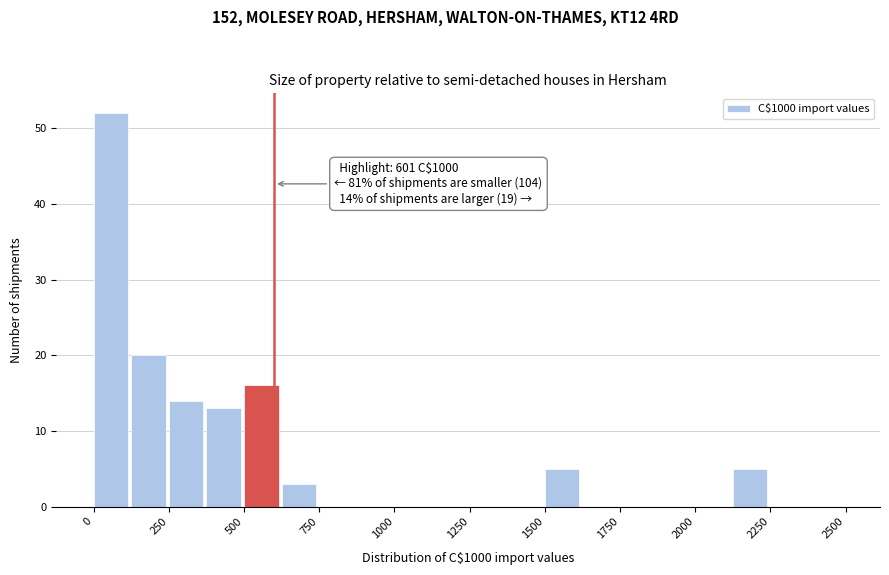

Around what value on the x-axis is the tallest bar? Give the approximate position of its centre, as read against the axis.

50